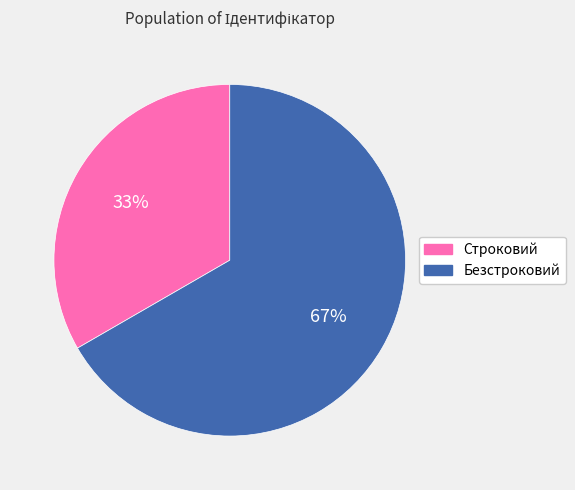

Which has a higher value, Строковий or Безстроковий?

Безстроковий